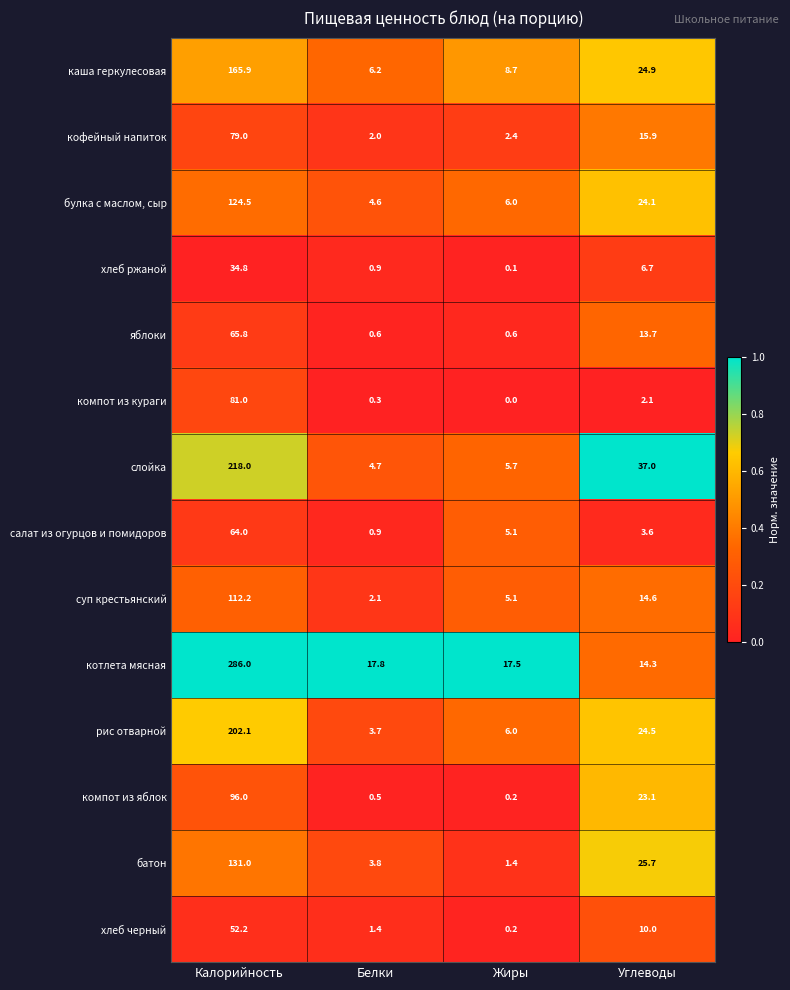

What is the difference between the second highest and second lowest values in the каша геркулесовая series?

16.2